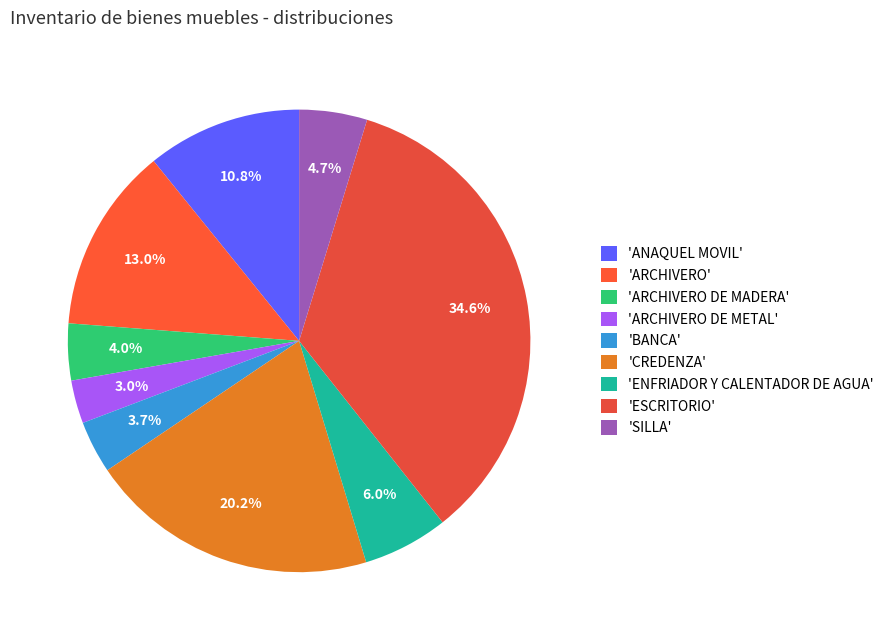

How many segments does this pie chart have?

9